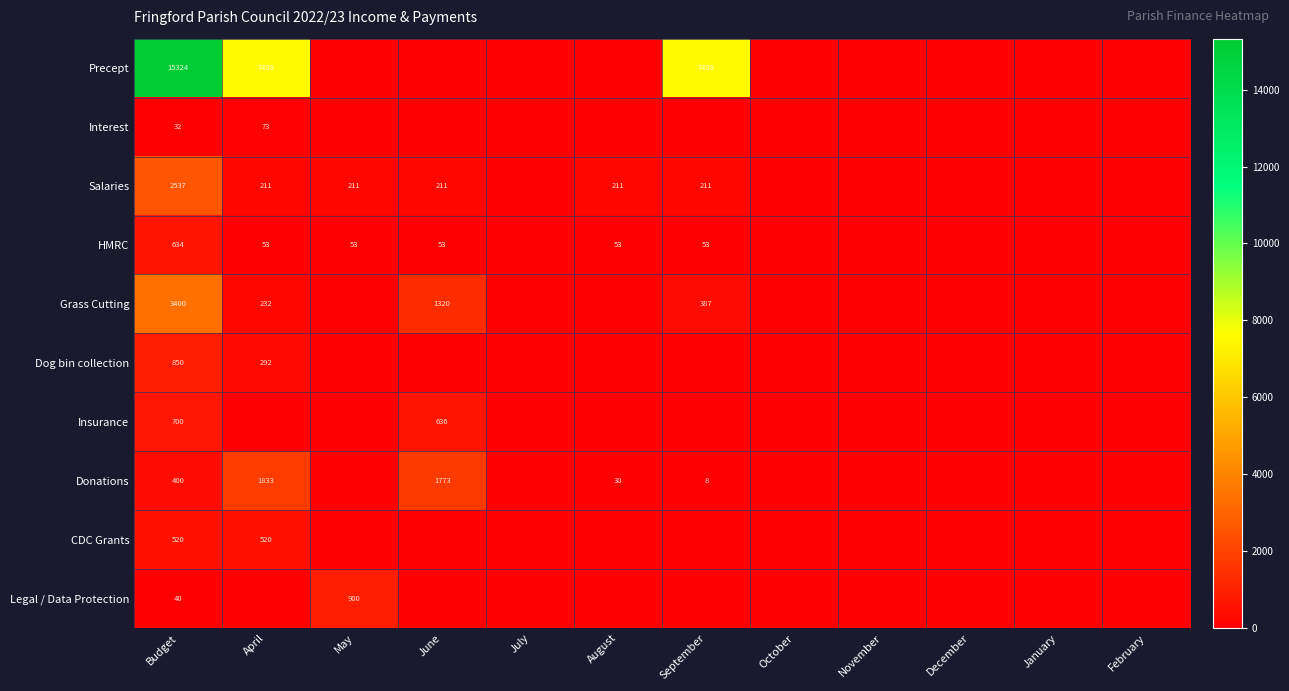

The value of Interest at Budget is 32. True or false?

True